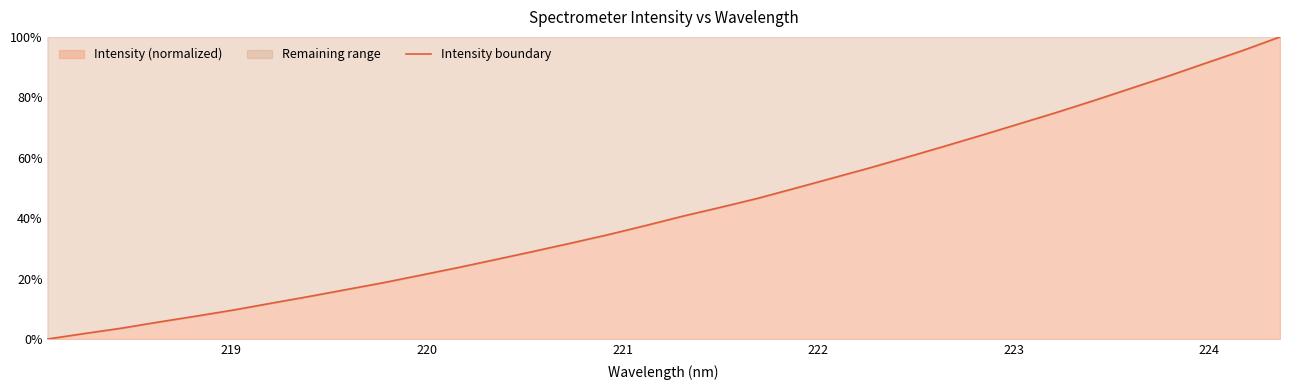

True or false: there are more than 0 points higher than both neighbors.

False